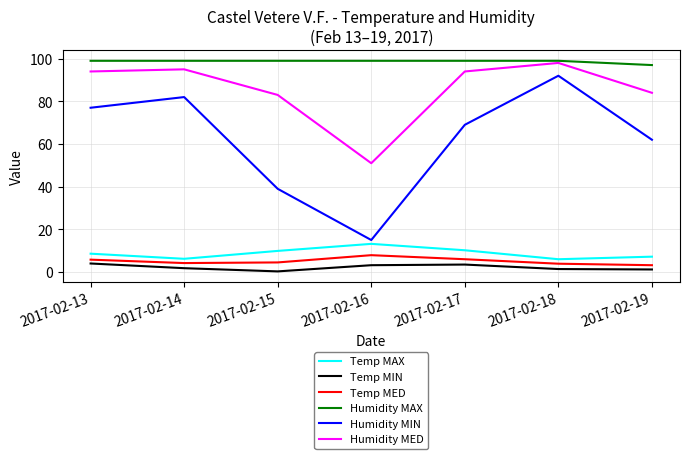

Which series has the largest total across all categories?

Humidity MAX